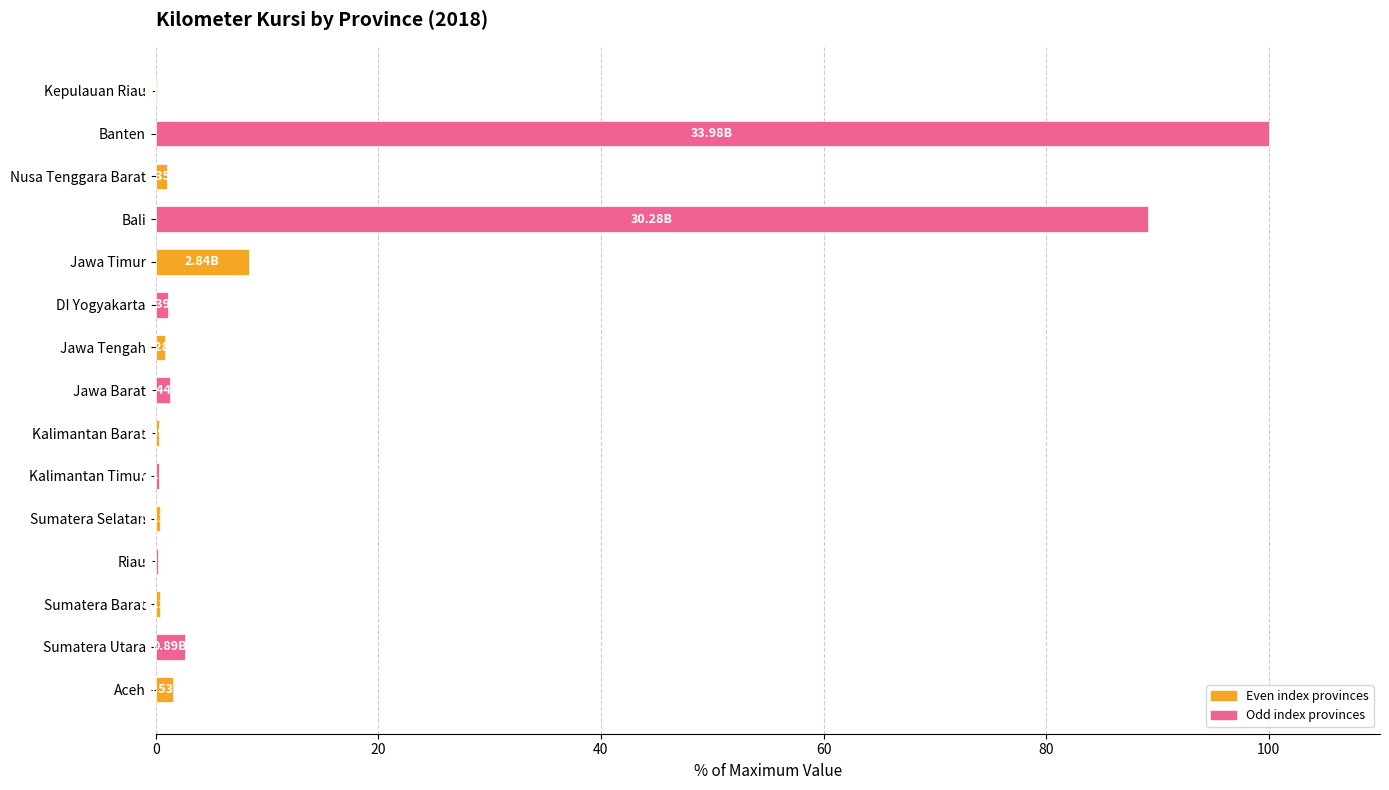

What is the maximum value shown in the chart?

100.0